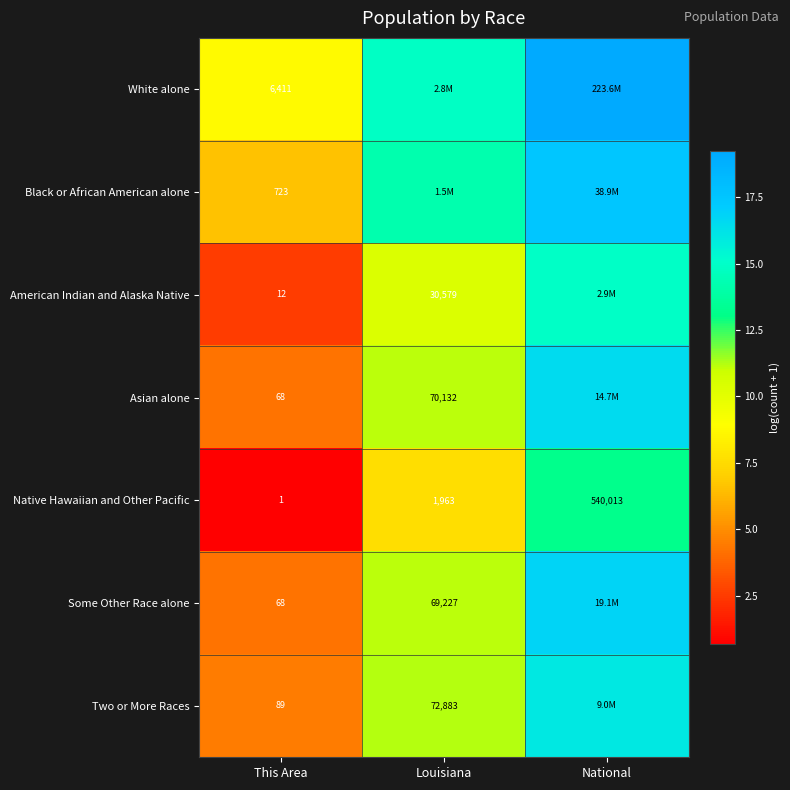

Is the value of Two or More Races at This Area greater than the value of American Indian and Alaska Native at Louisiana?

No